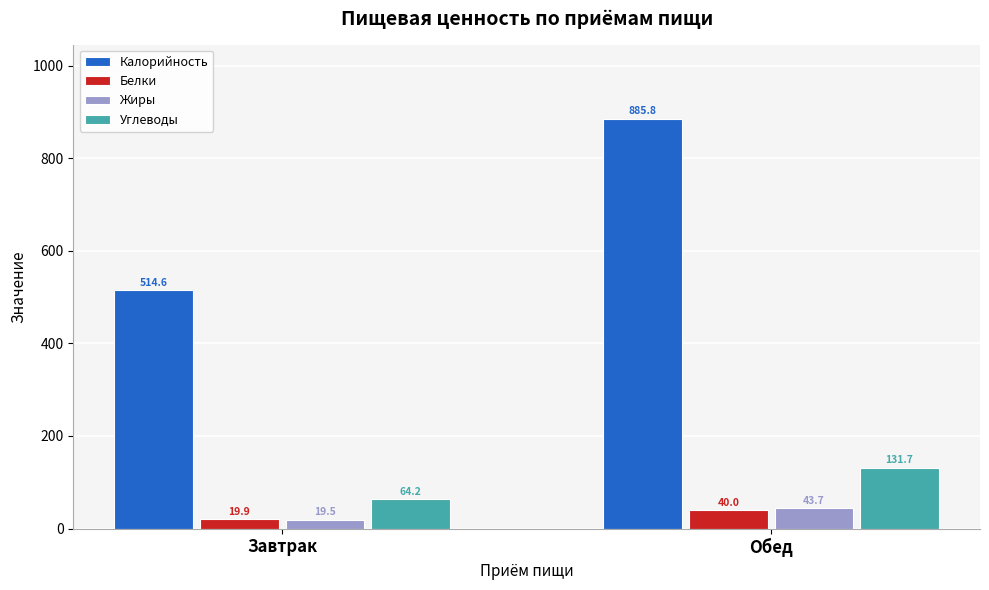

Is the value of Углеводы at Обед greater than the value of Жиры at Завтрак?

Yes